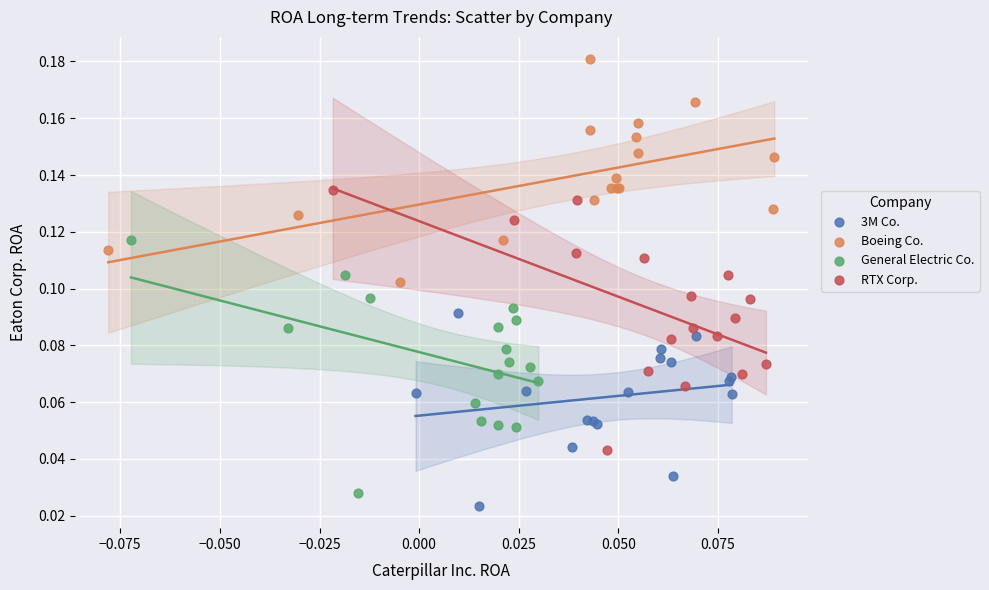

Which series contains the highest Y value?

Boeing Co.